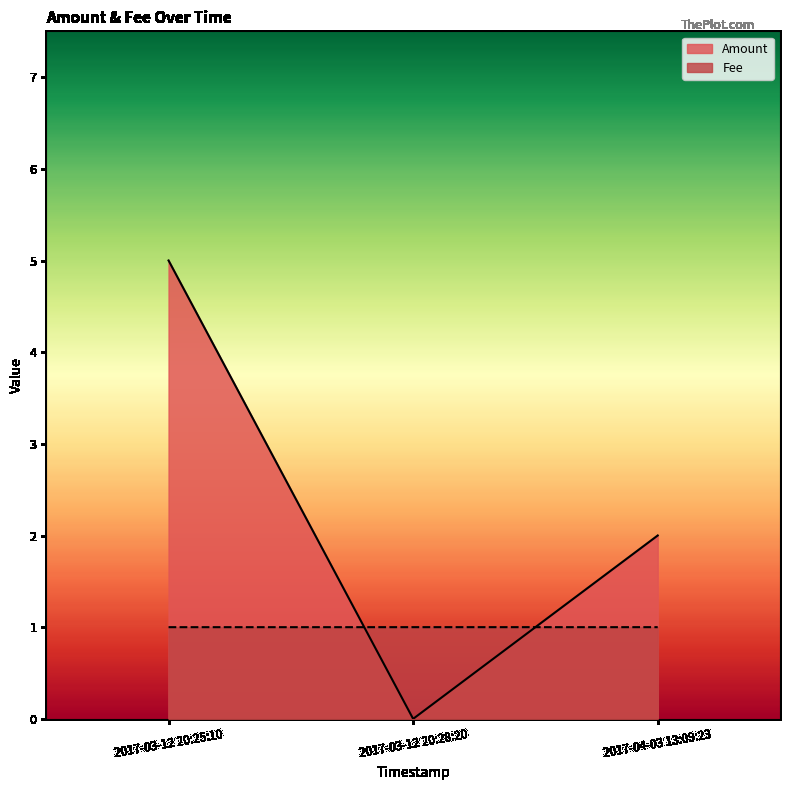

What position from the left is 2017-03-12 20:25:10?

1